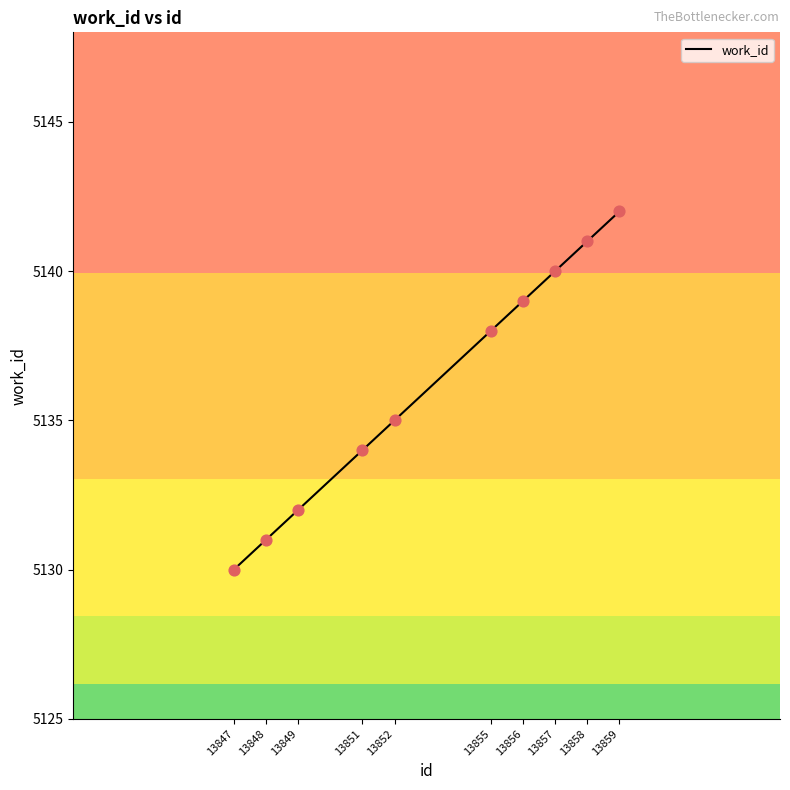

Approximately how many times larger is the value at 13857 compared to 13858?

1.0